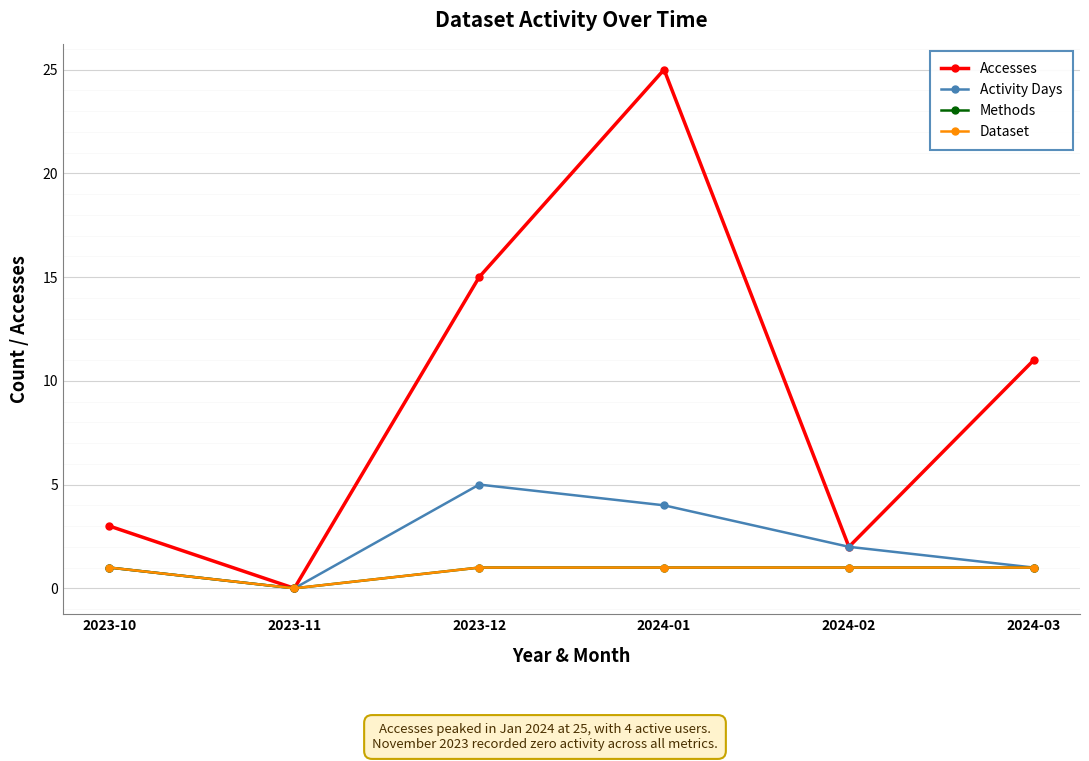

At which label does Activity Days reach its peak?

2023-12